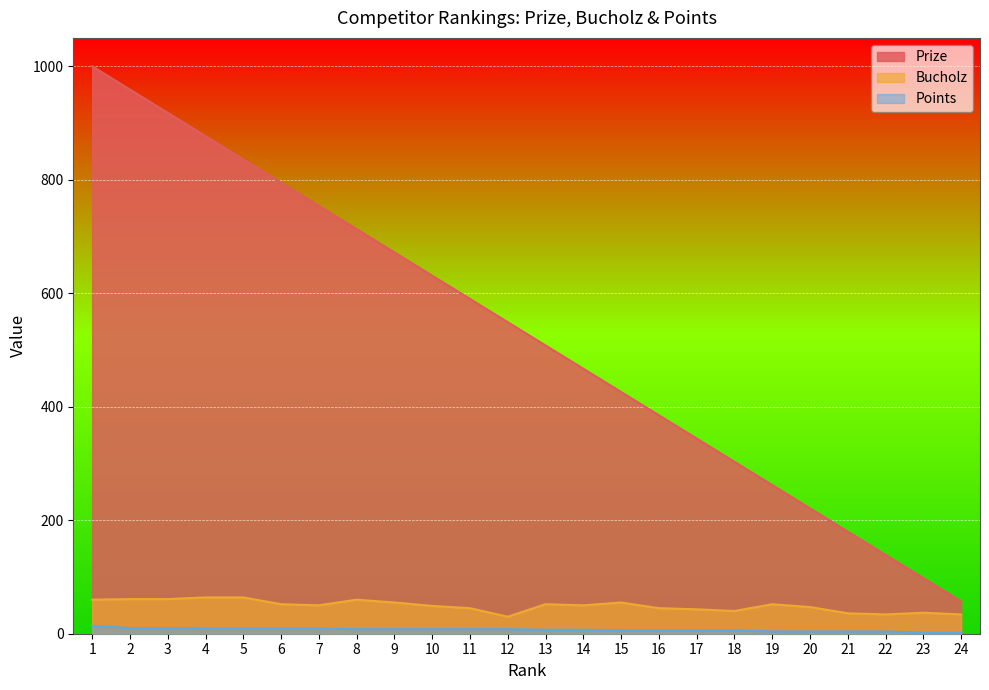

What is the minimum value shown in the chart?

2